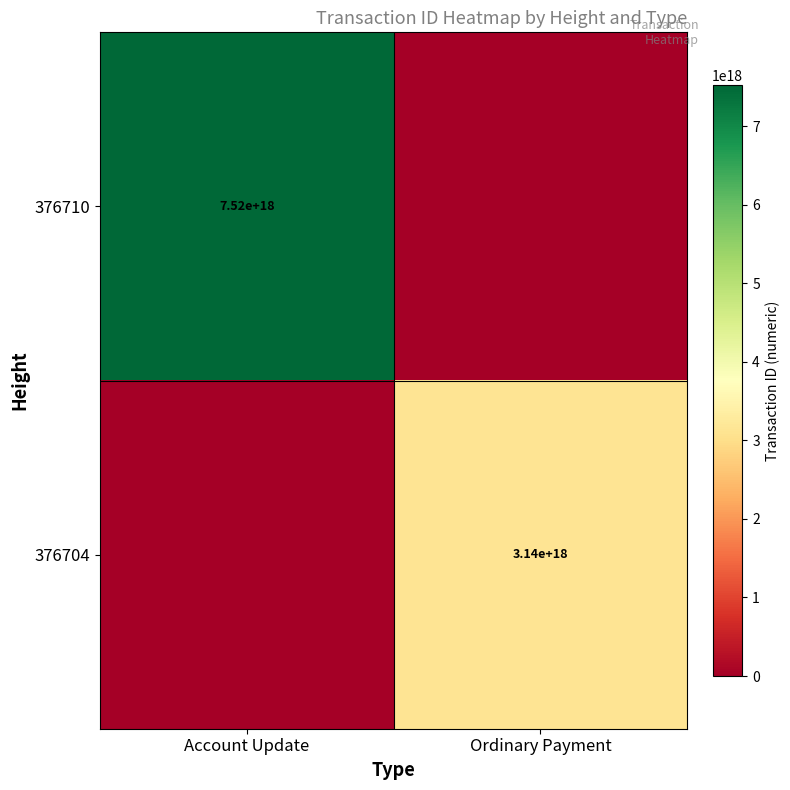

The value of 376710 at Account Update is 7520000000000000000. True or false?

True